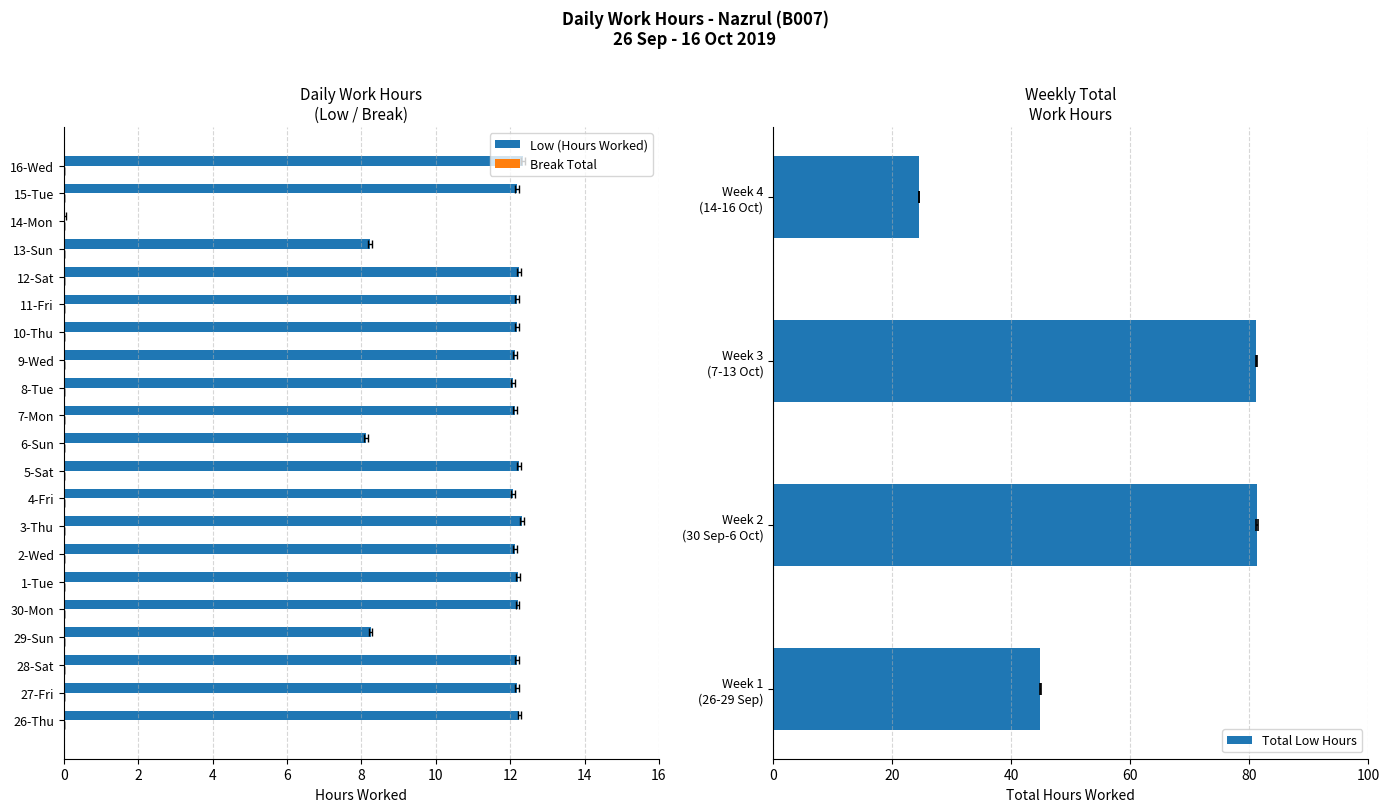

What value does the data have at 15-Tue?

12.2